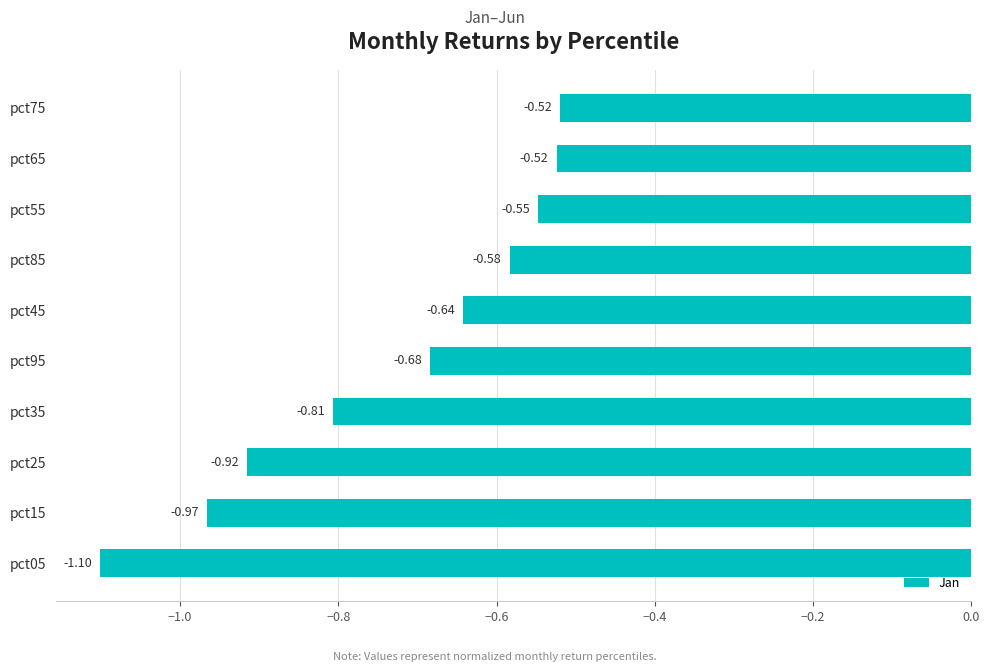

Between pct55 and pct25, which is larger?

pct55